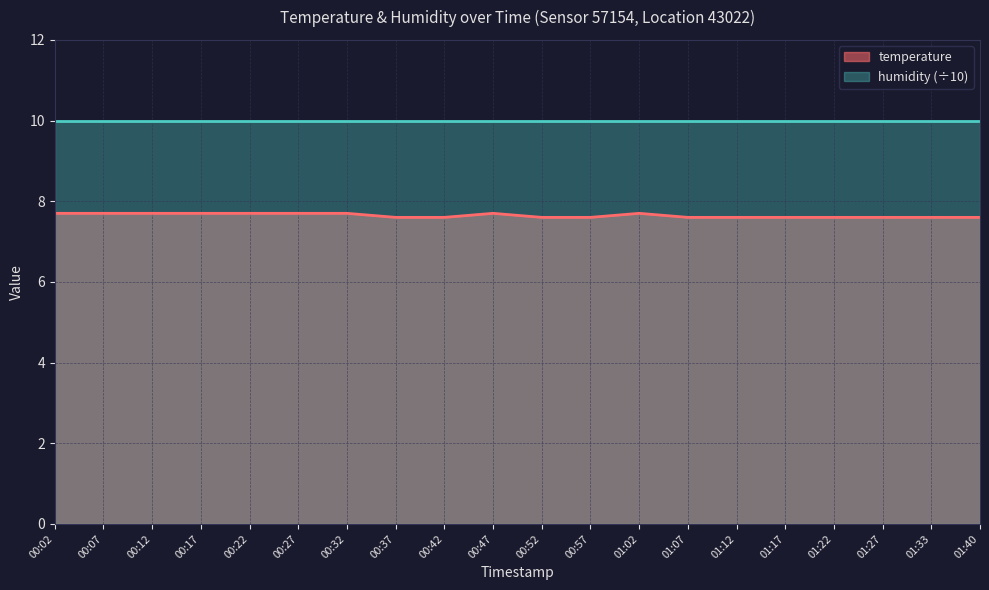

What is the label of the 19th point from the right?

00:07